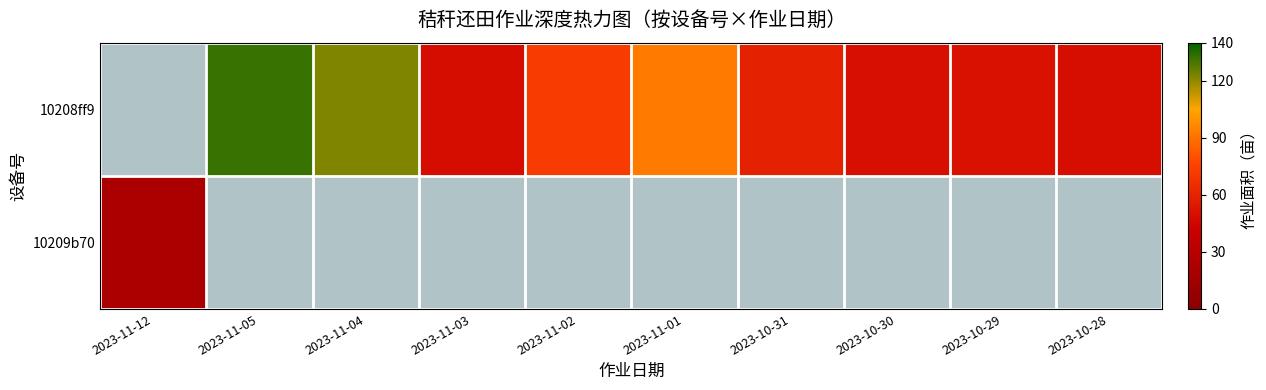

At which label does 10208ff9 first exceed 49?

2023-11-05